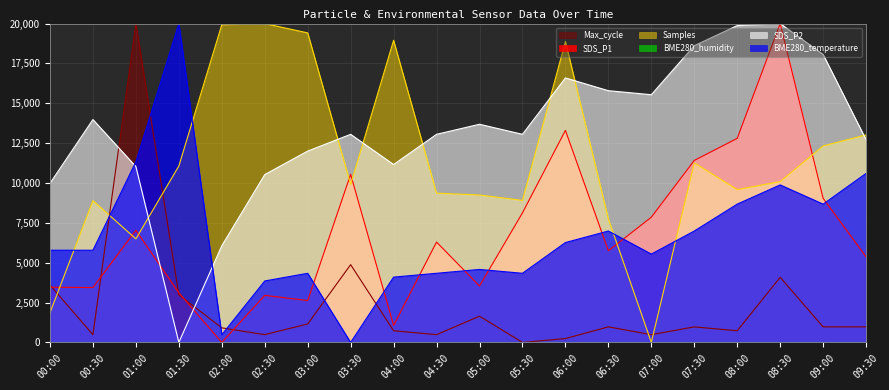

What is the value of the SDS_P2 point at the 8th from the left?

13052.6